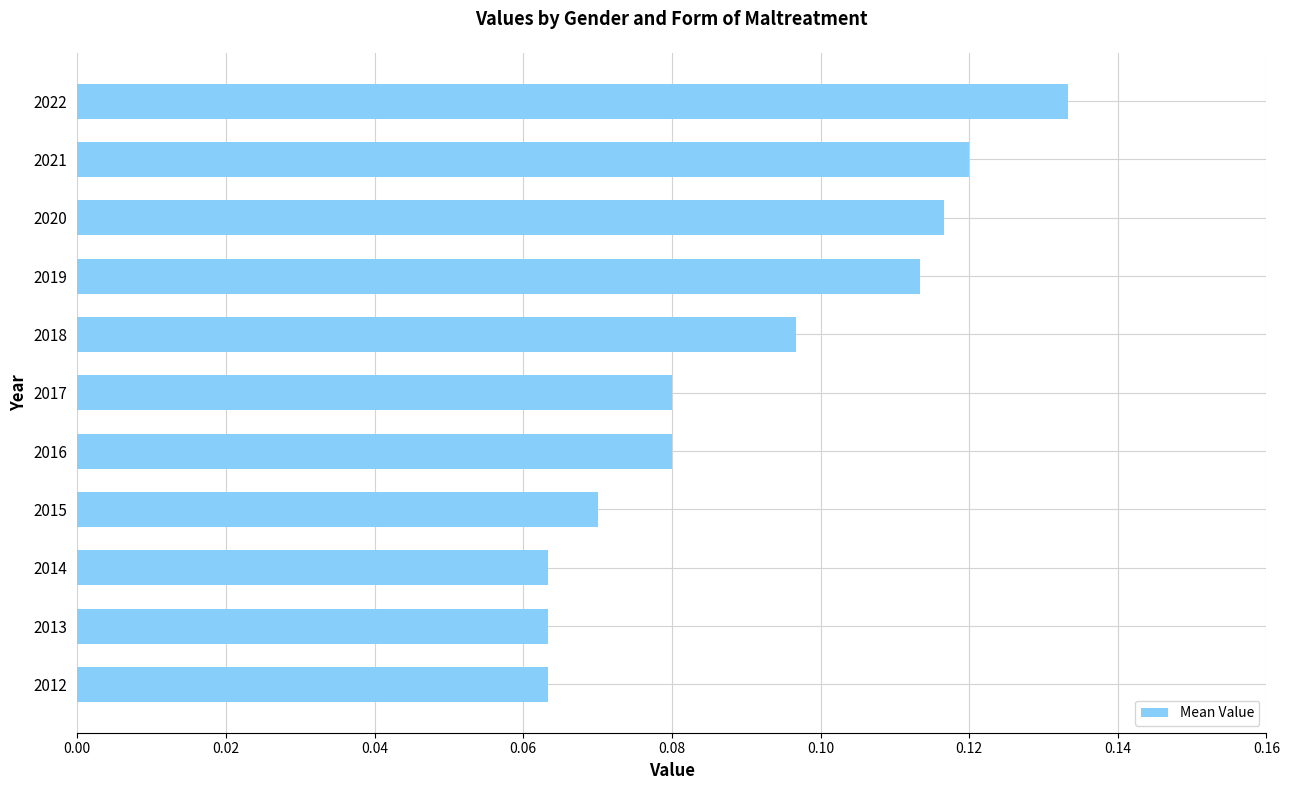

What is the sum of all values?

1.0